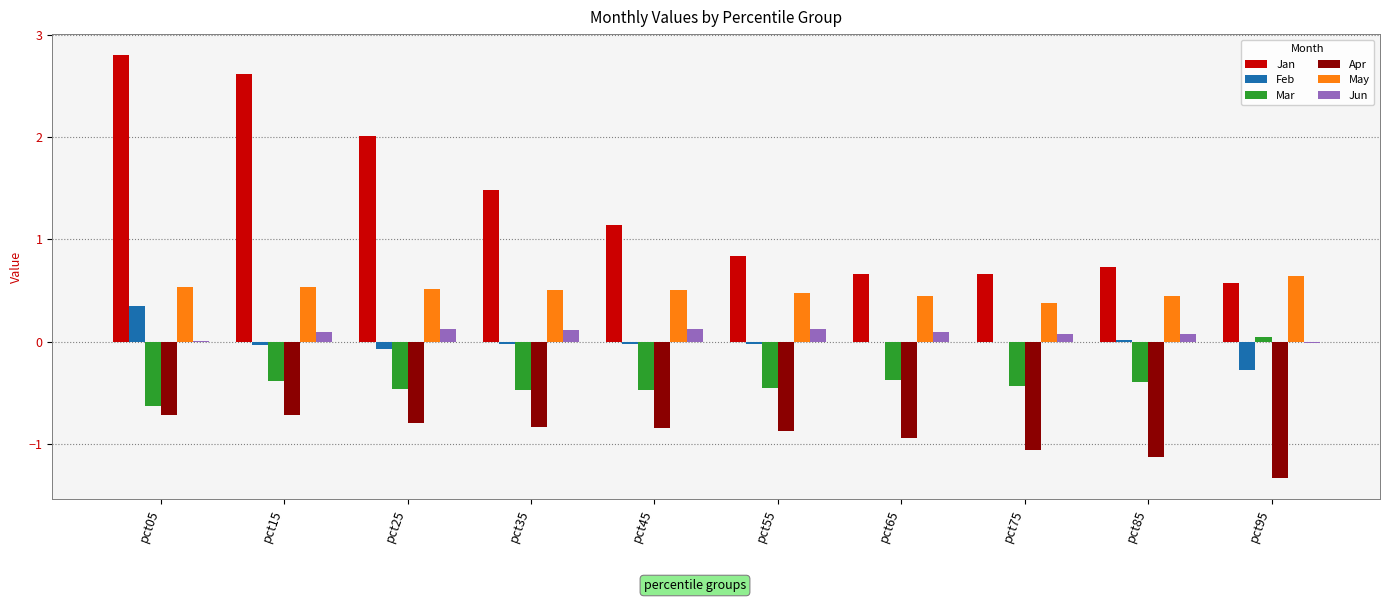

Are the bars horizontal?

No